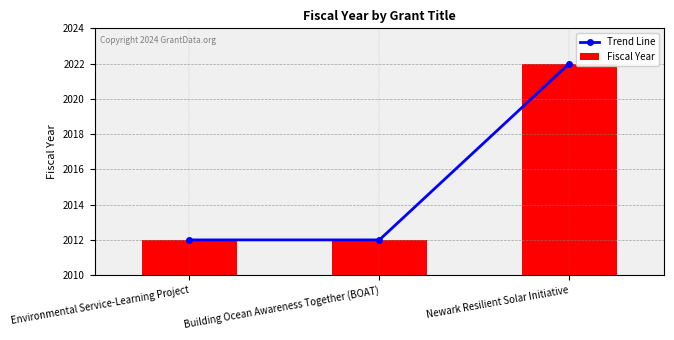

Which category has the highest value in the Fiscal Year series?

Newark Resilient Solar Initiative